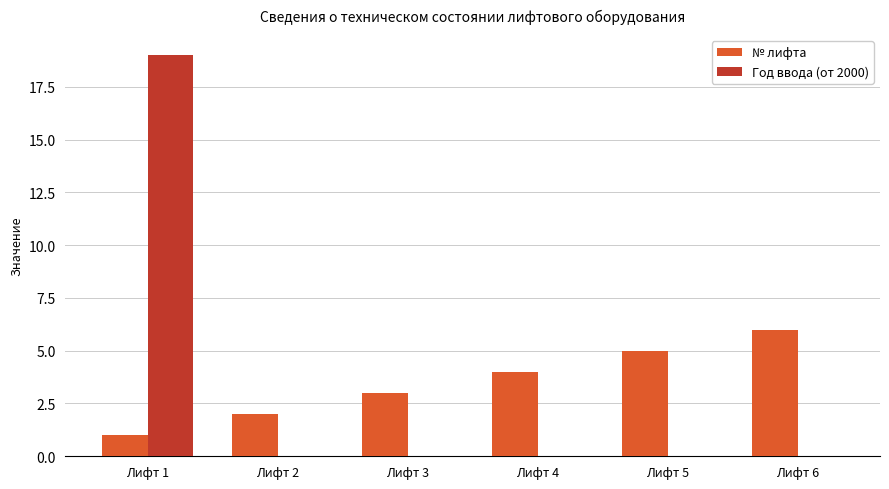

What is the sum of all № лифта values?

21